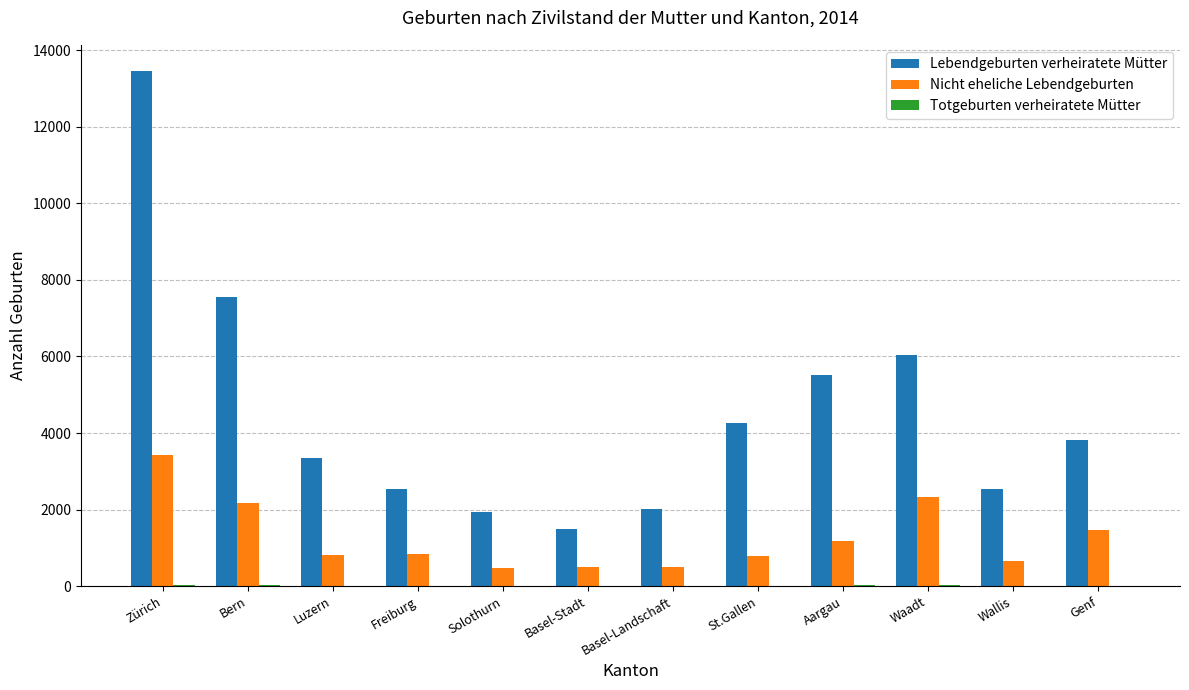

Which series changed the most between Aargau and Waadt?

Nicht eheliche Lebendgeburten